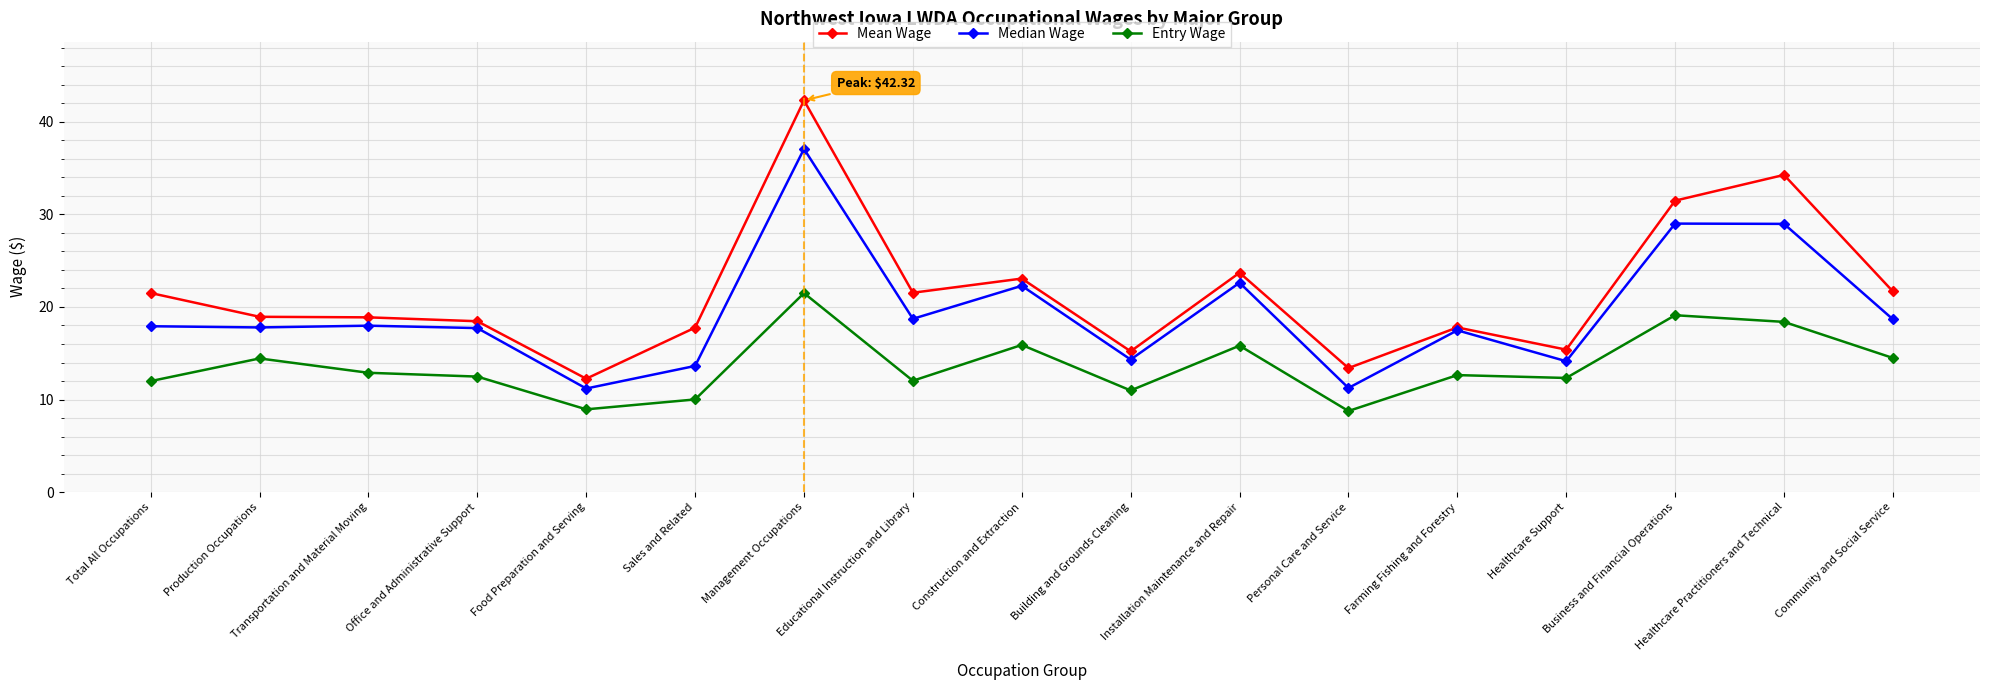

List the series in order of their peak value, lowest first.

Entry Wage, Median Wage, Mean Wage